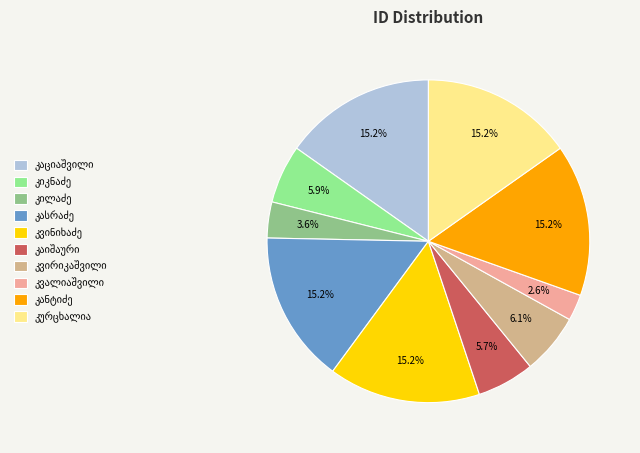

Count the number of slices in the pie.

10